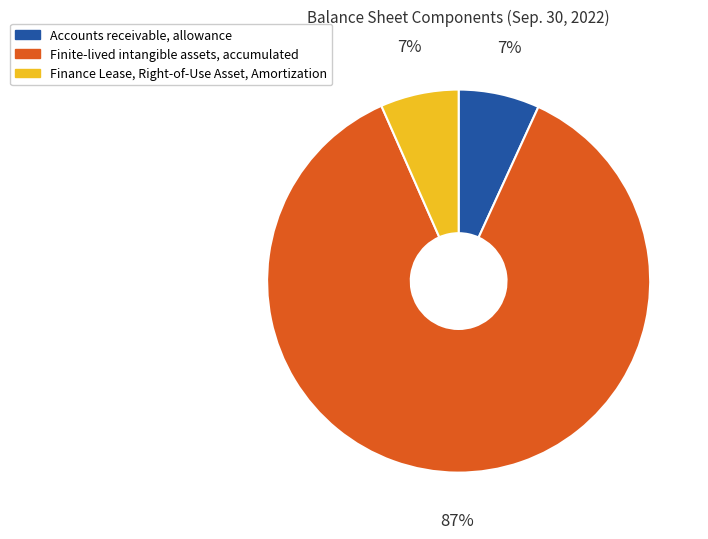

True or false: Finite-lived intangible assets, accumulated accounts for 74% of the total.

False